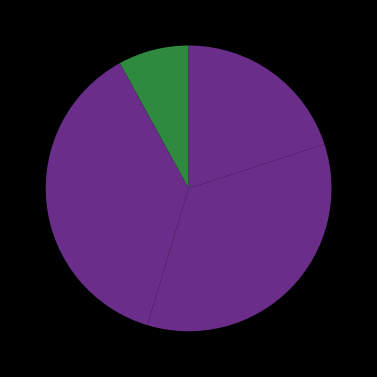

Count the number of slices in the pie.

4